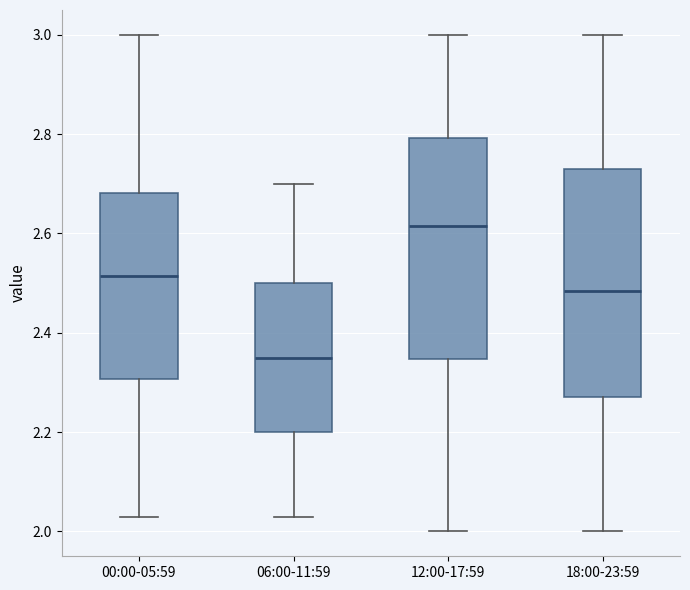

Which box has the highest median line?

12:00-17:59